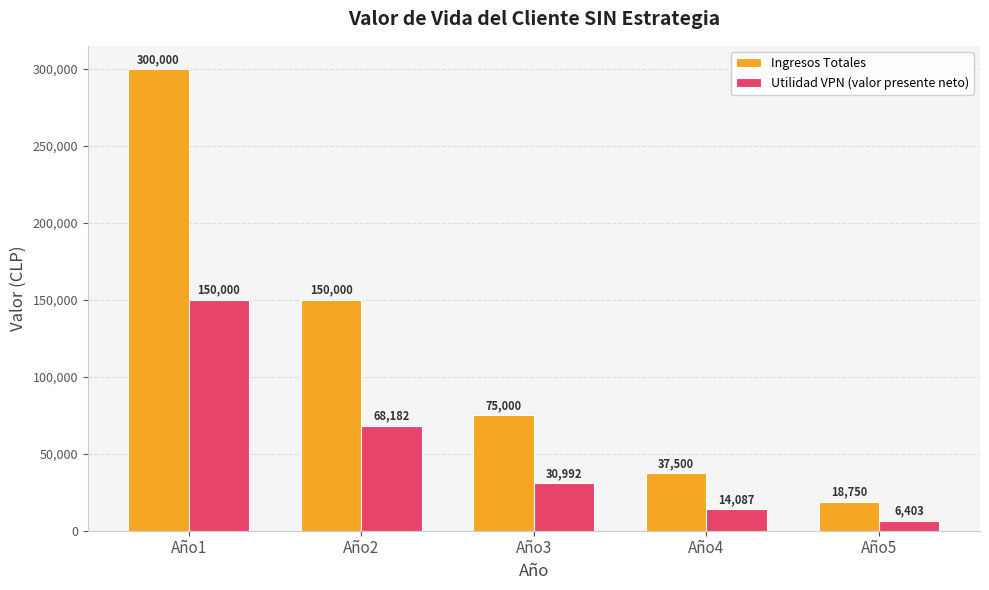

Which series has the widest spread of values?

Ingresos Totales